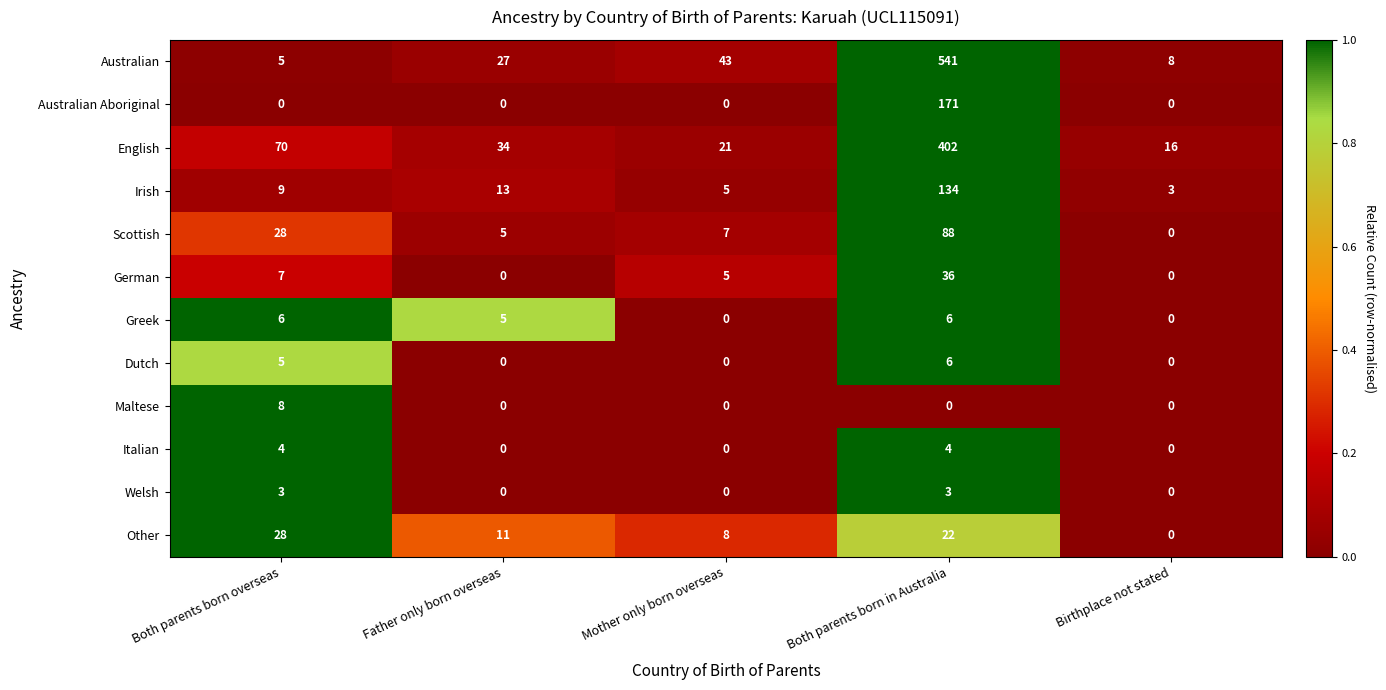

What is the sum of all Maltese values?

8